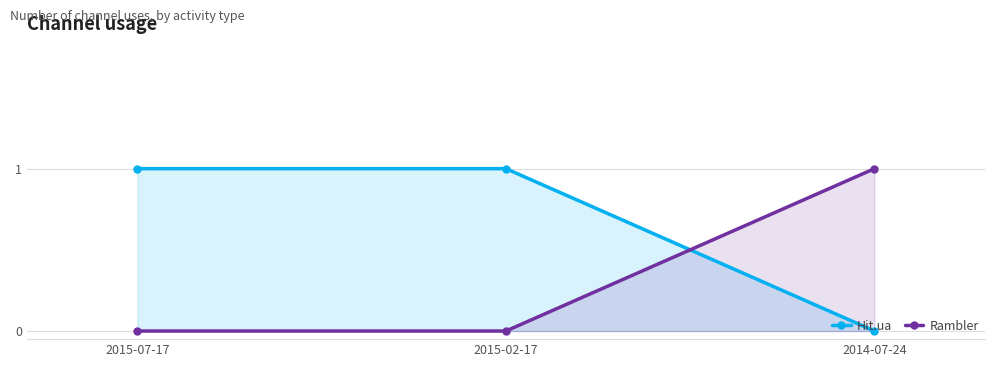

Reading left to right, list all the values displayed in this chart.

Hit.ua: 2015-07-17=1	2015-02-17=1	2014-07-24=0
Rambler: 2015-07-17=0	2015-02-17=0	2014-07-24=1